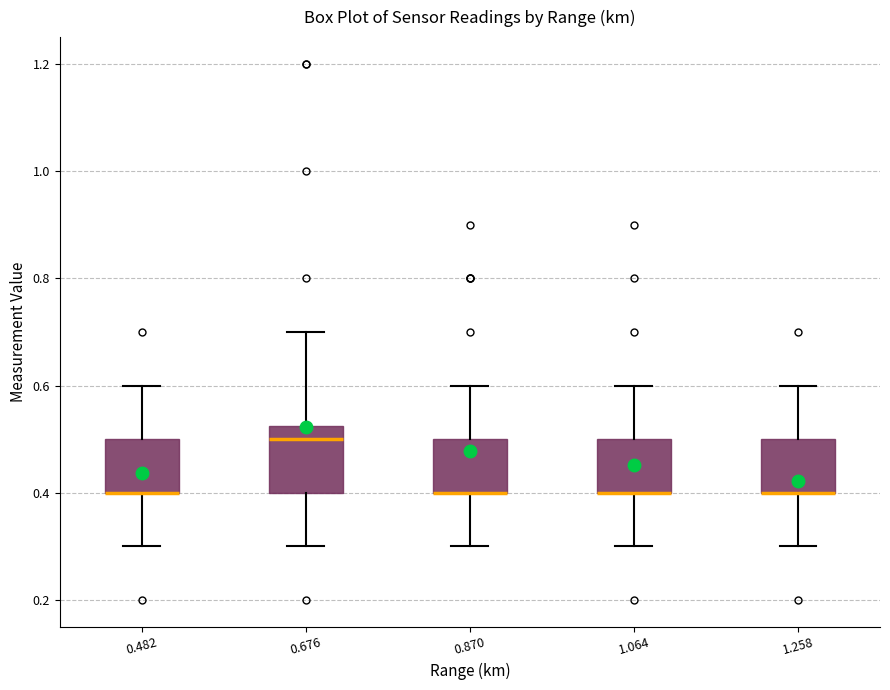

Reading left to right, read every box against the y-axis: the position of its median line, the range the box covers, and the ends of its whiskers. The values are not printed on the chart, so give them approximately, as read against the axis.

0.482: median 0.40 (drawn on the box's lower edge), box 0.40 to 0.50, whiskers 0.30 to 0.60
0.676: median 0.50, box 0.40 to 0.52, whiskers 0.30 to 0.70
0.870: median 0.40 (drawn on the box's lower edge), box 0.40 to 0.50, whiskers 0.30 to 0.60
1.064: median 0.40 (drawn on the box's lower edge), box 0.40 to 0.50, whiskers 0.30 to 0.60
1.258: median 0.40 (drawn on the box's lower edge), box 0.40 to 0.50, whiskers 0.30 to 0.60